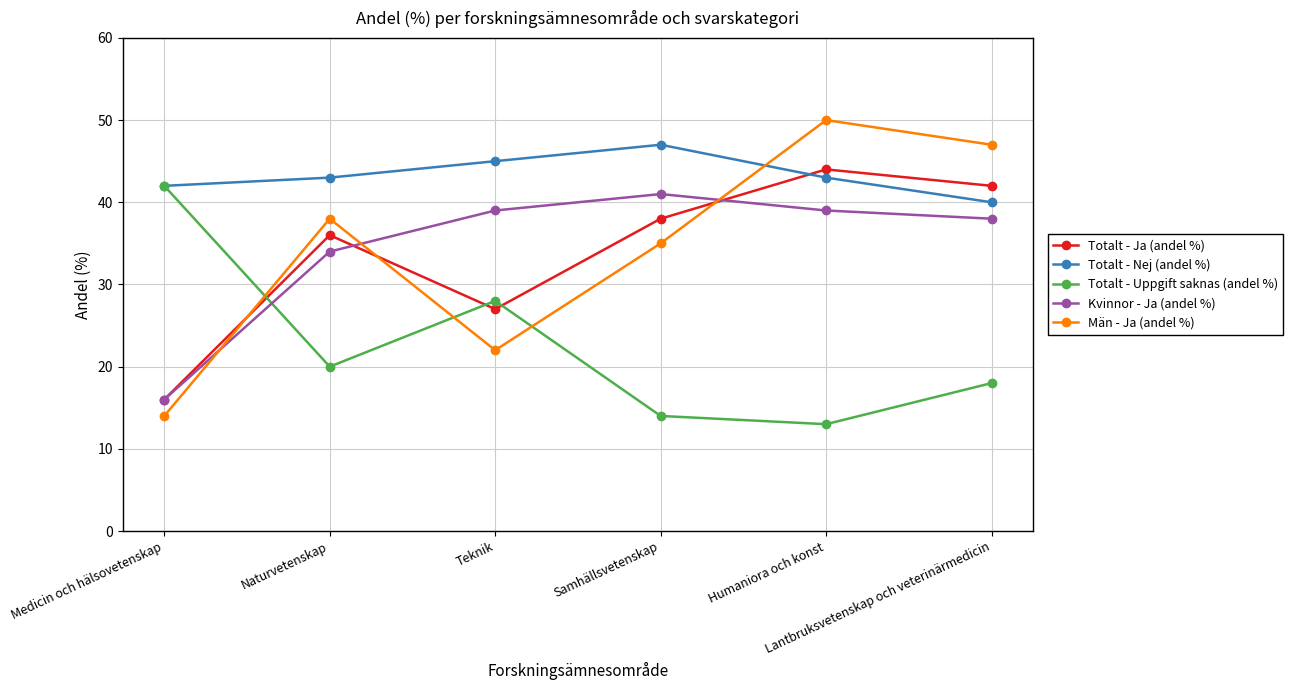

What is the sum of the Kvinnor - Ja (andel %) values at Naturvetenskap and Lantbruksvetenskap och veterinärmedicin?

72